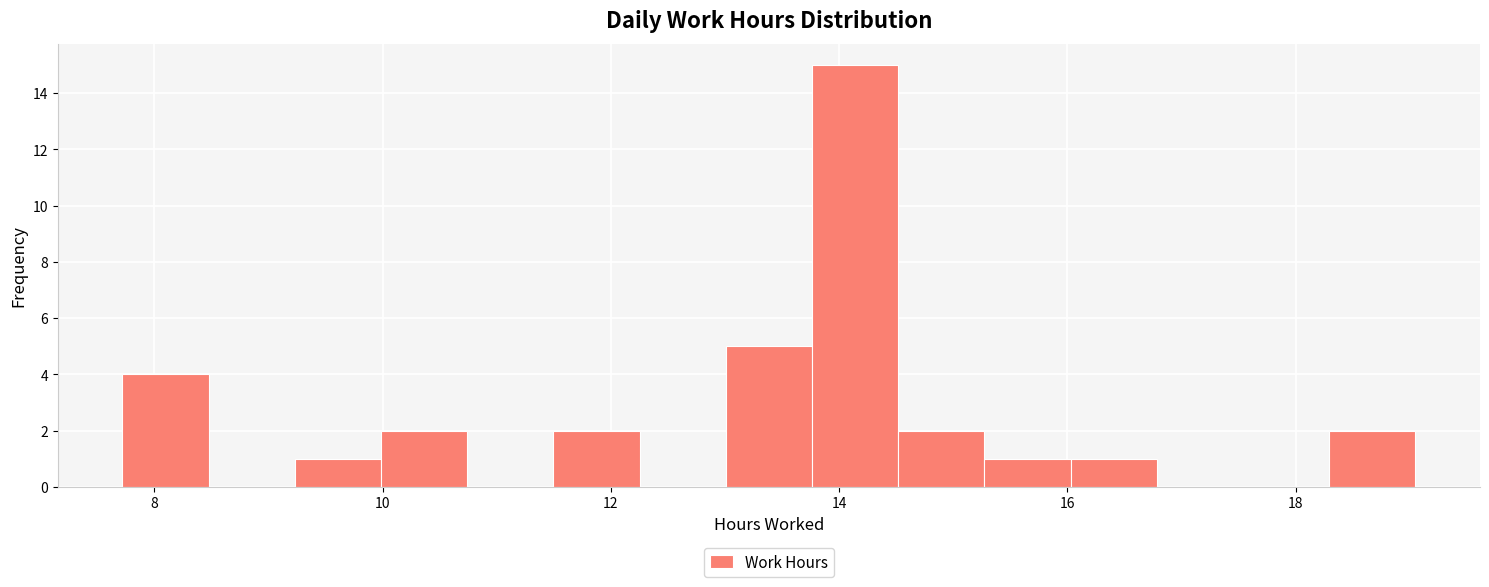

Read against the x-axis, roughly where is the centre of the tallest bar?

14.2